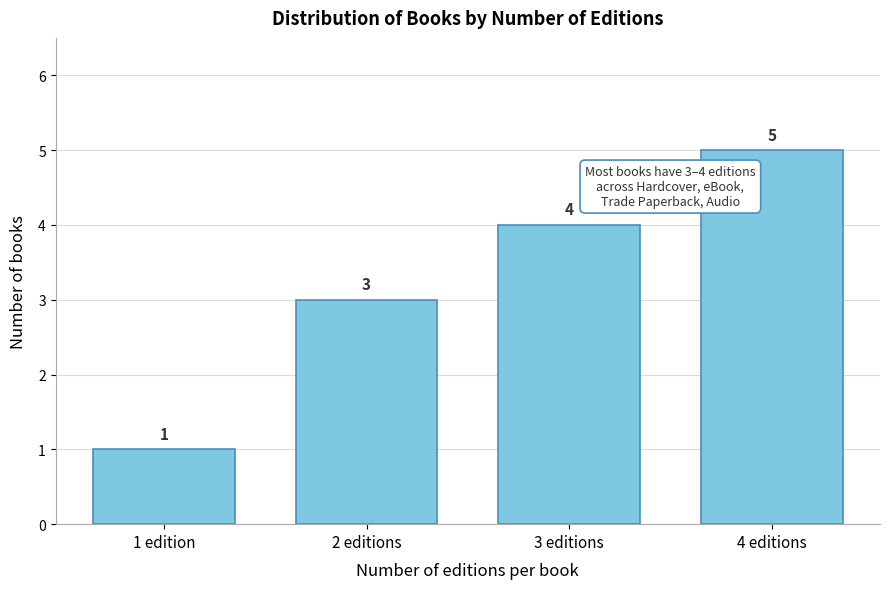

Reading left to right, transcribe all the data shown in this chart.

1 edition=1	2 editions=3	3 editions=4	4 editions=5